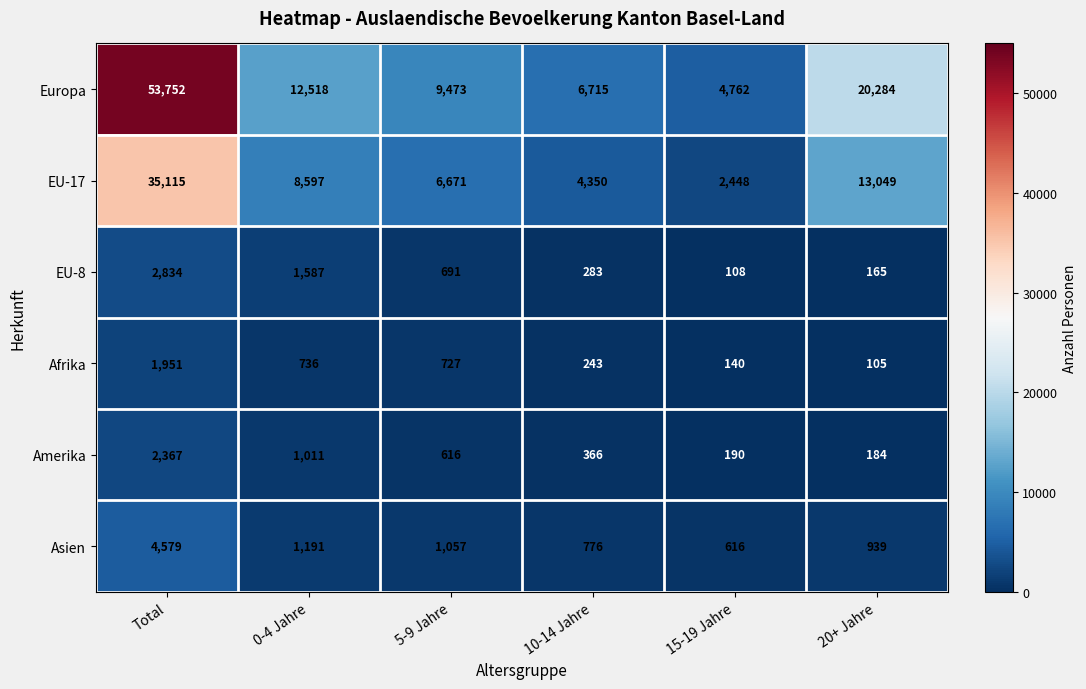

How many distinct data groups are displayed?

6